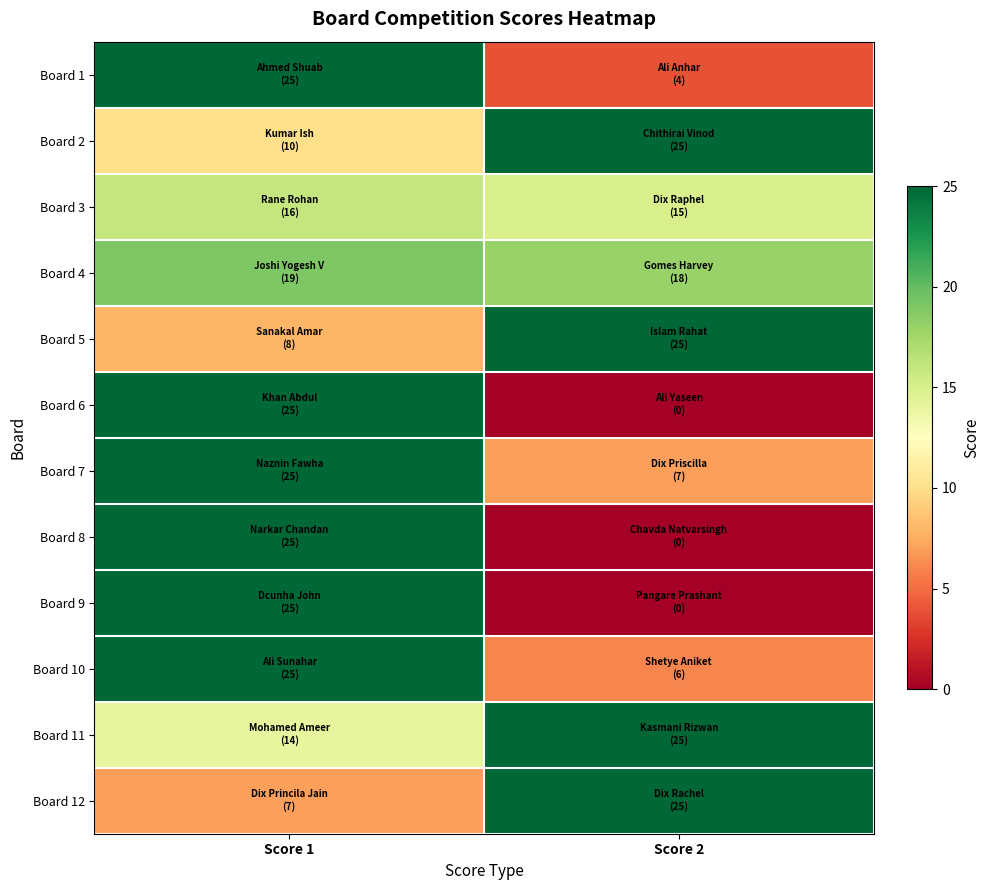

Reading left to right, list all the values displayed in this chart.

Board 1: Score 1=25	Score 2=4
Board 2: Score 1=10	Score 2=25
Board 3: Score 1=16	Score 2=15
Board 4: Score 1=19	Score 2=18
Board 5: Score 1=8	Score 2=25
Board 6: Score 1=25	Score 2=0
Board 7: Score 1=25	Score 2=7
Board 8: Score 1=25	Score 2=0
Board 9: Score 1=25	Score 2=0
Board 10: Score 1=25	Score 2=6
Board 11: Score 1=14	Score 2=25
Board 12: Score 1=7	Score 2=25